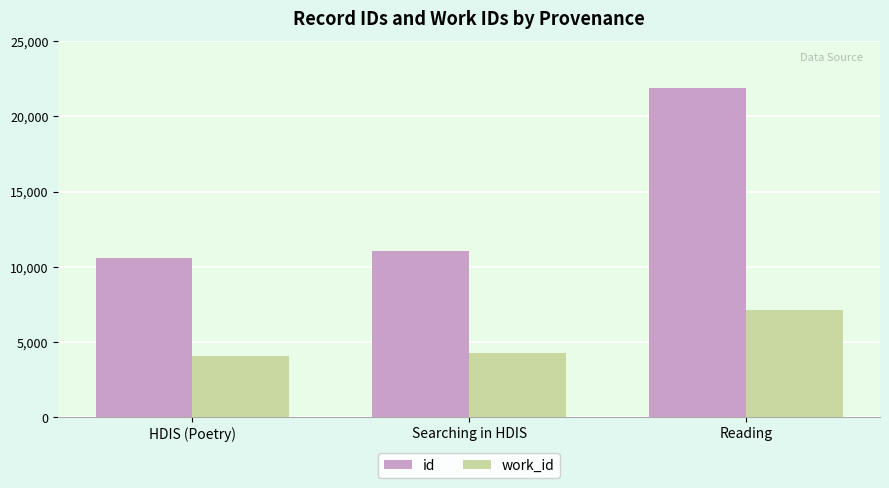

Reading left to right, what are all the values shown in this chart?

id: 10596.0	11086.0	21863.3
work_id: 4097.5	4255.0	7163.9